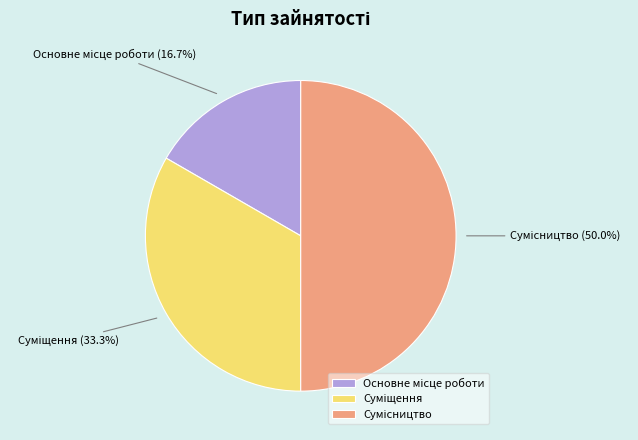

How many slices are in this pie chart?

3